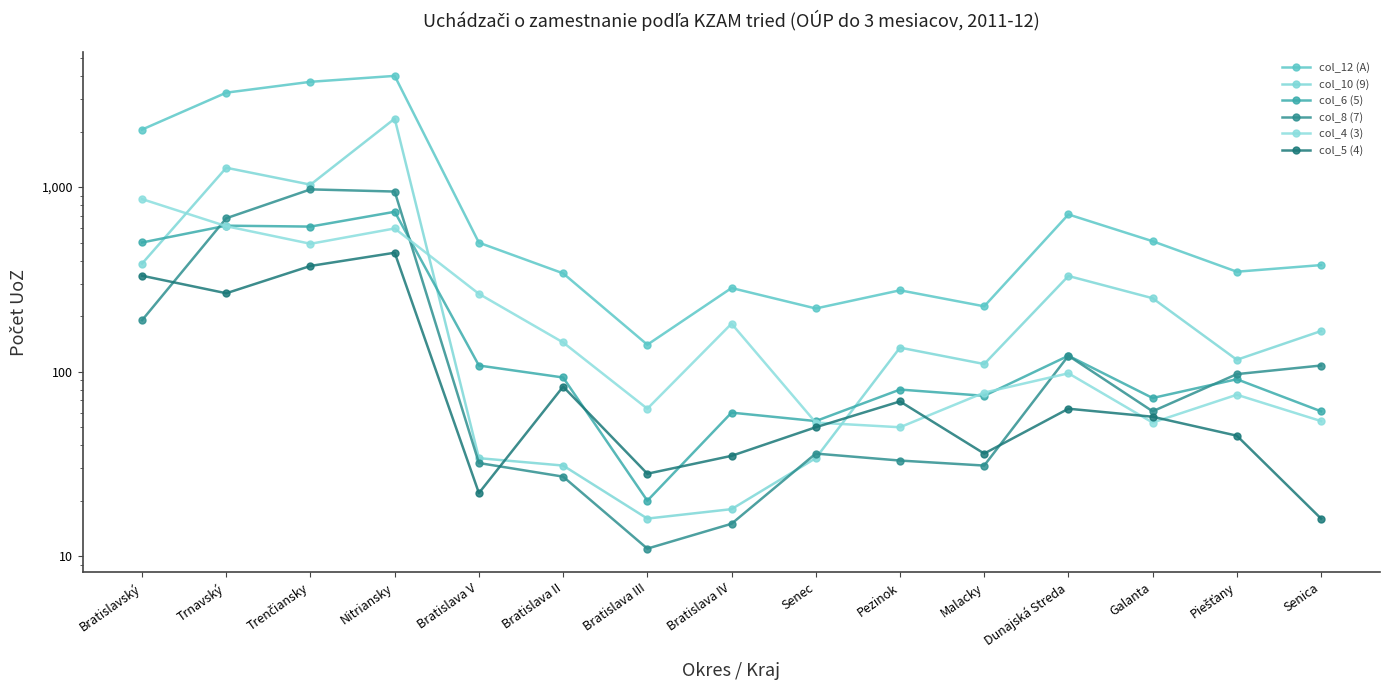

Which category has the lowest value across all series?

Bratislava III